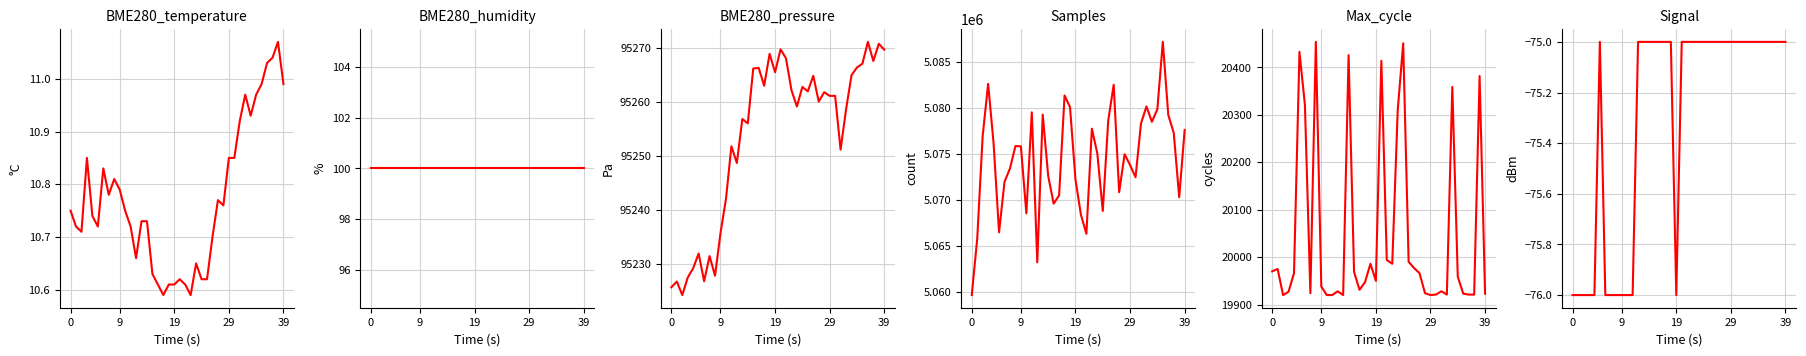

Reading left to right, what are all the values shown in this chart?

BME280_temperature: 10.8	10.7	10.7	10.8	10.7	10.7	10.8	10.8	10.8	10.8	10.8	10.7	10.7	10.7	10.7	10.6	10.6	10.6	10.6	10.6	10.6	10.6	10.6	10.7	10.6	10.6	10.7	10.8	10.8	10.8	10.8	10.9	11.0	10.9	11.0	11.0	11.0	11.0	11.1	11.0
BME280_humidity: 100.0	100.0	100.0	100.0	100.0	100.0	100.0	100.0	100.0	100.0	100.0	100.0	100.0	100.0	100.0	100.0	100.0	100.0	100.0	100.0	100.0	100.0	100.0	100.0	100.0	100.0	100.0	100.0	100.0	100.0	100.0	100.0	100.0	100.0	100.0	100.0	100.0	100.0	100.0	100.0
BME280_pressure: 95225.7	95226.7	95224.2	95227.5	95229.2	95231.9	95226.8	95231.4	95227.8	95235.7	95242.0	95251.8	95248.7	95256.8	95256.0	95266.2	95266.3	95263.0	95268.9	95265.5	95269.8	95268.1	95262.2	95259.2	95262.8	95262.0	95264.8	95260.1	95261.8	95261.1	95261.1	95251.2	95258.6	95264.9	95266.4	95267.1	95271.1	95267.6	95270.8	95269.7
Samples: 5059628.0	5065749.0	5076937.0	5082591.0	5076097.0	5066444.0	5071942.0	5073387.0	5075822.0	5075796.0	5068505.0	5079492.0	5063185.0	5079246.0	5072588.0	5069559.0	5070469.0	5081326.0	5080053.0	5072167.0	5068350.0	5066293.0	5077714.0	5075029.0	5068765.0	5078596.0	5082486.0	5070804.0	5074940.0	5073758.0	5072434.0	5078277.0	5080134.0	5078461.0	5079837.0	5087149.0	5079192.0	5077266.0	5070264.0	5077575.0
Max_cycle: 19970.0	19975.0	19920.0	19927.0	19966.0	20433.0	20321.0	19924.0	20454.0	19938.0	19920.0	19920.0	19928.0	19920.0	20426.0	19969.0	19931.0	19947.0	19986.0	19950.0	20414.0	19994.0	19986.0	20310.0	20451.0	19990.0	19977.0	19966.0	19924.0	19920.0	19921.0	19928.0	19921.0	20359.0	19959.0	19923.0	19921.0	19921.0	20382.0	19923.0
Signal: -76.0	-76.0	-76.0	-76.0	-76.0	-75.0	-76.0	-76.0	-76.0	-76.0	-76.0	-76.0	-75.0	-75.0	-75.0	-75.0	-75.0	-75.0	-75.0	-76.0	-75.0	-75.0	-75.0	-75.0	-75.0	-75.0	-75.0	-75.0	-75.0	-75.0	-75.0	-75.0	-75.0	-75.0	-75.0	-75.0	-75.0	-75.0	-75.0	-75.0